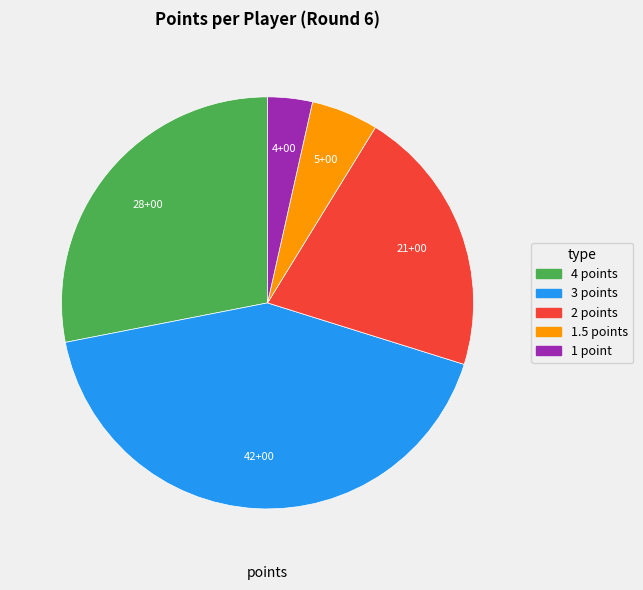

Is there any slice that represents more than half of the pie?

No